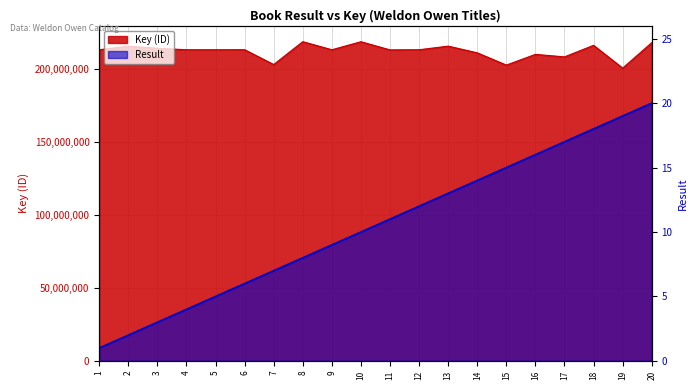

What is the minimum value for Key?

200665271